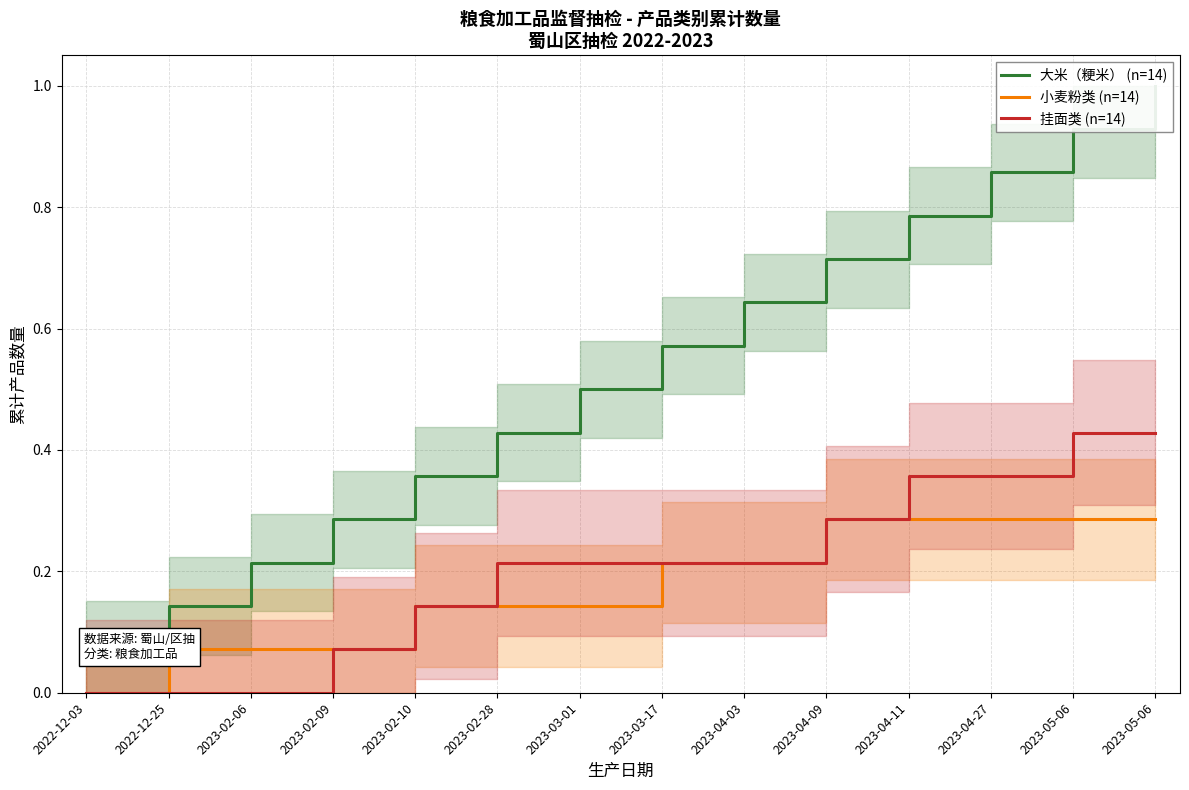

How many lines are shown in the chart?

3